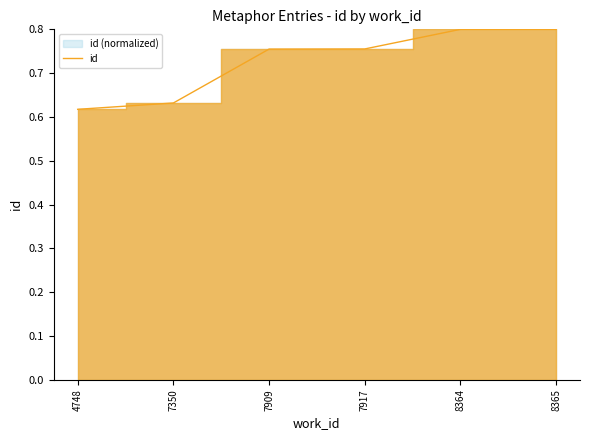

Where is the data nearest to the value 0?

4748